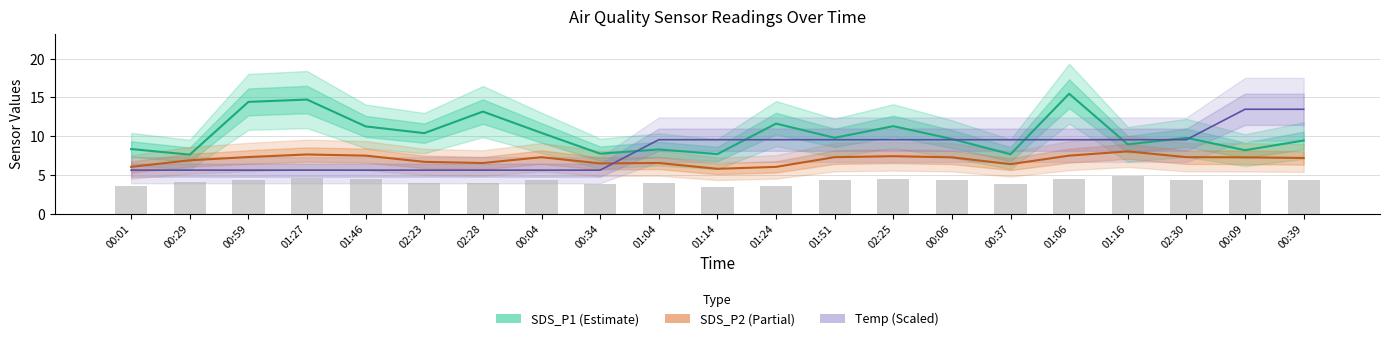

Between 01:04 and 02:30, which series saw the biggest shift?

SDS_P1